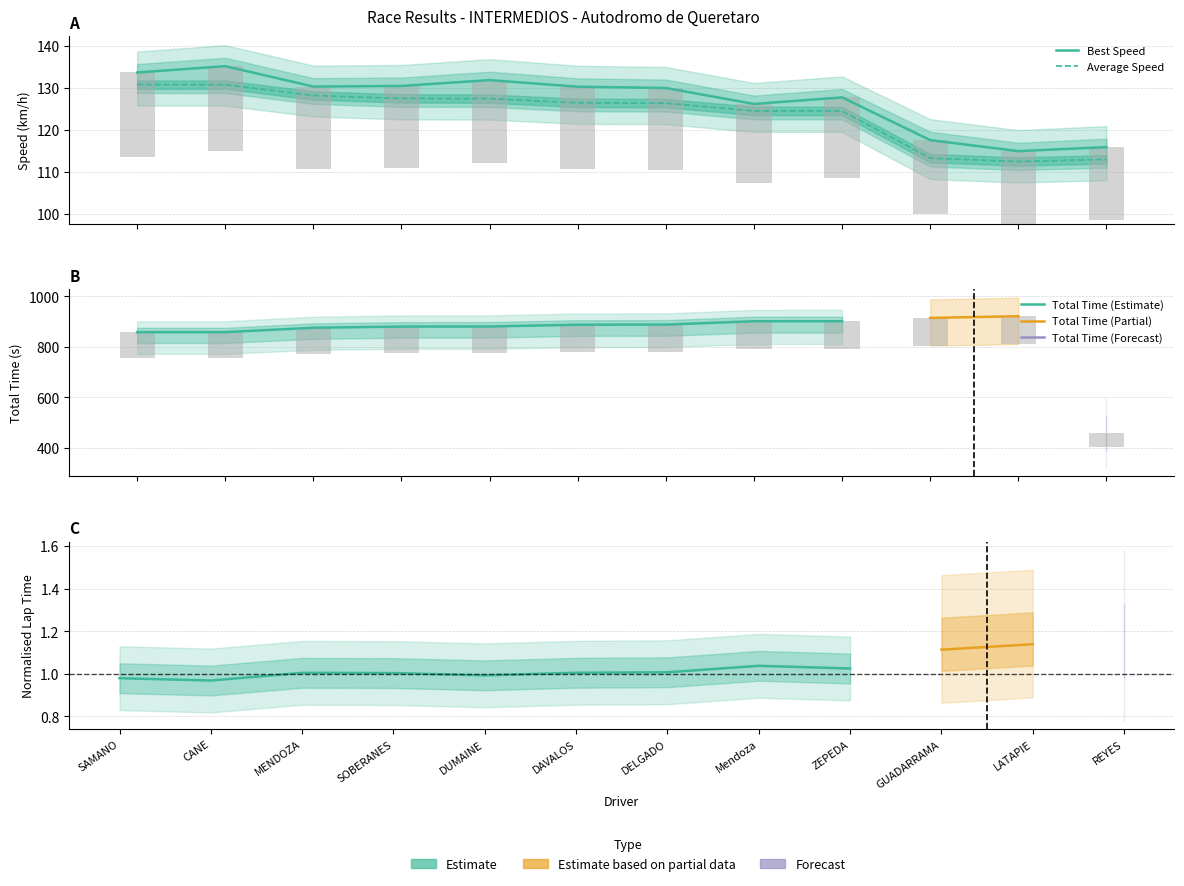

Which series has the largest total across all categories?

Total Time